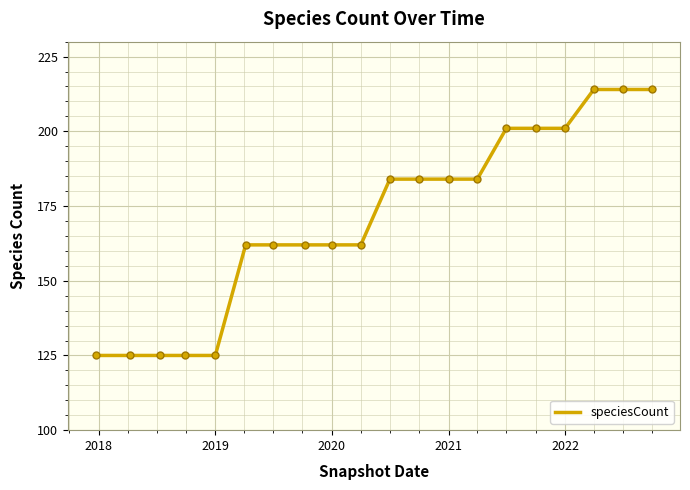

What is the greatest value displayed?

214